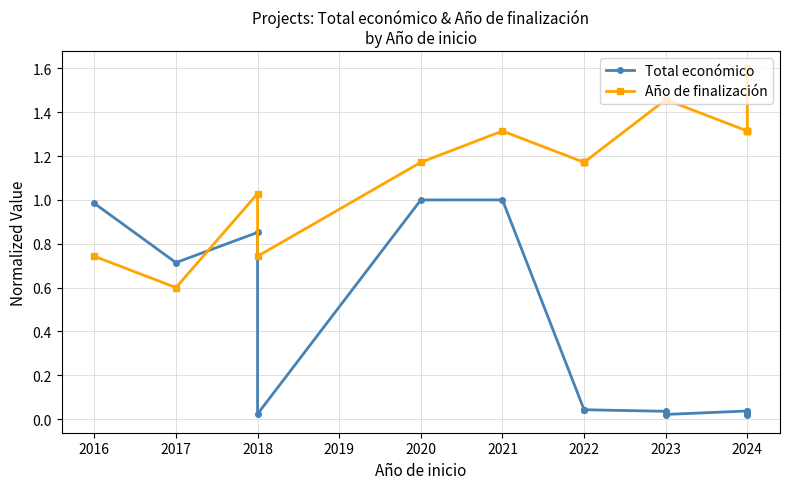

How many series are shown in this chart?

2